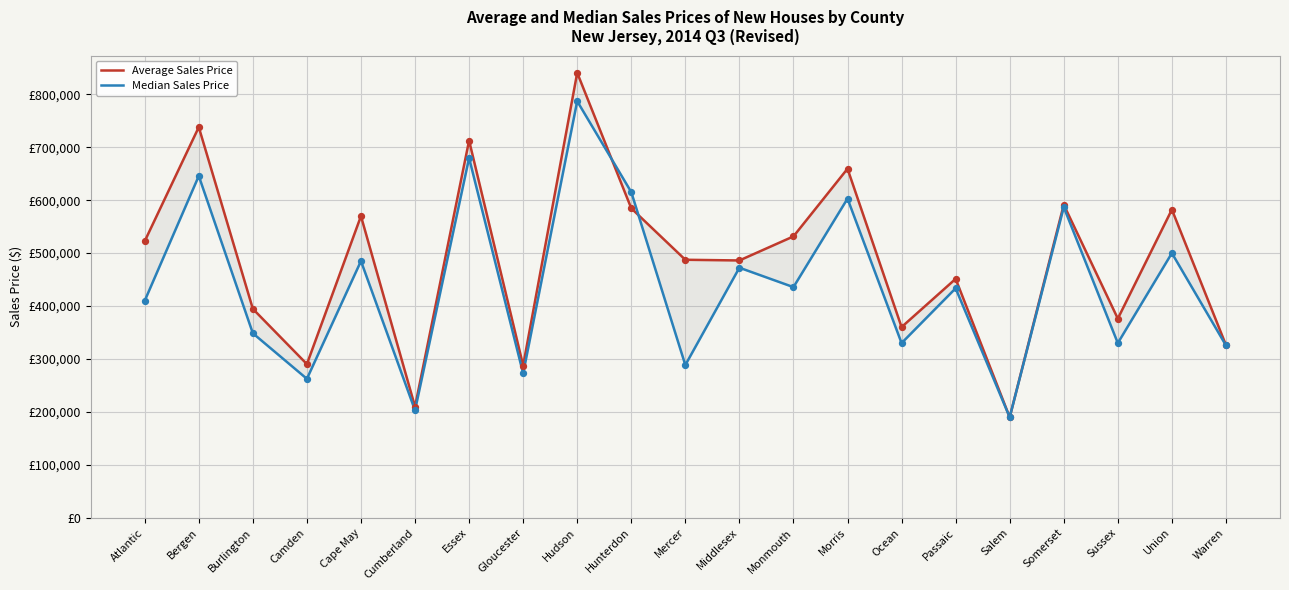

Which series has the largest Y range (max minus min)?

Average Sales Price